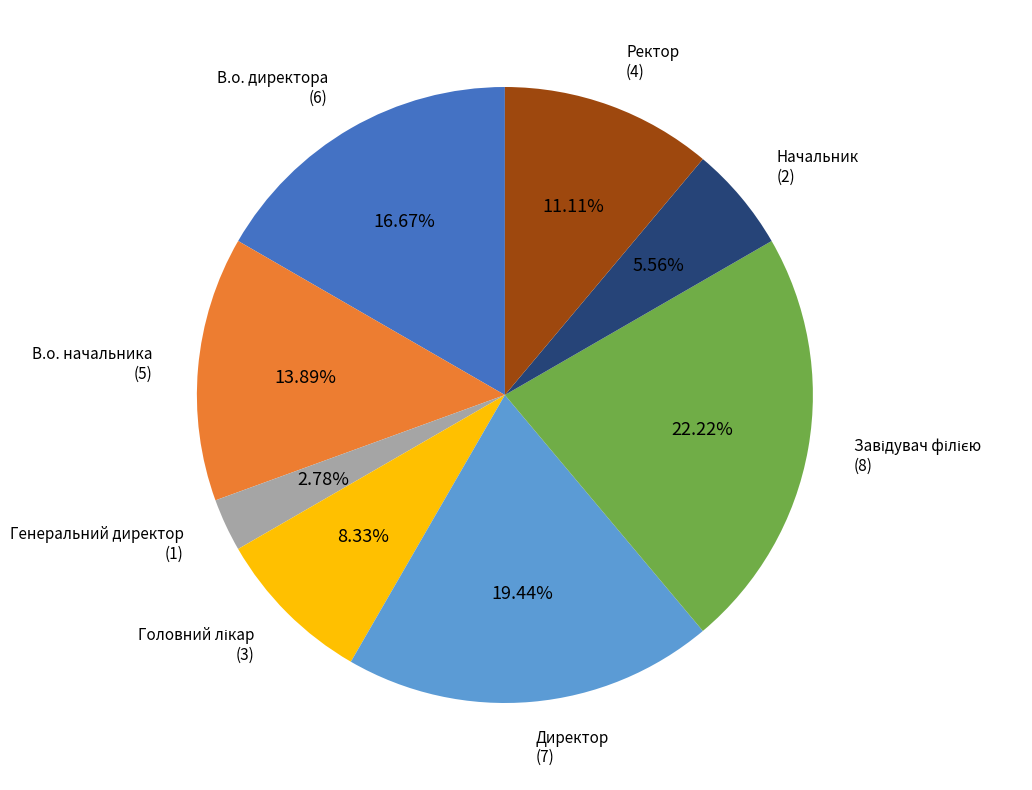

Is there a majority slice in this chart?

No